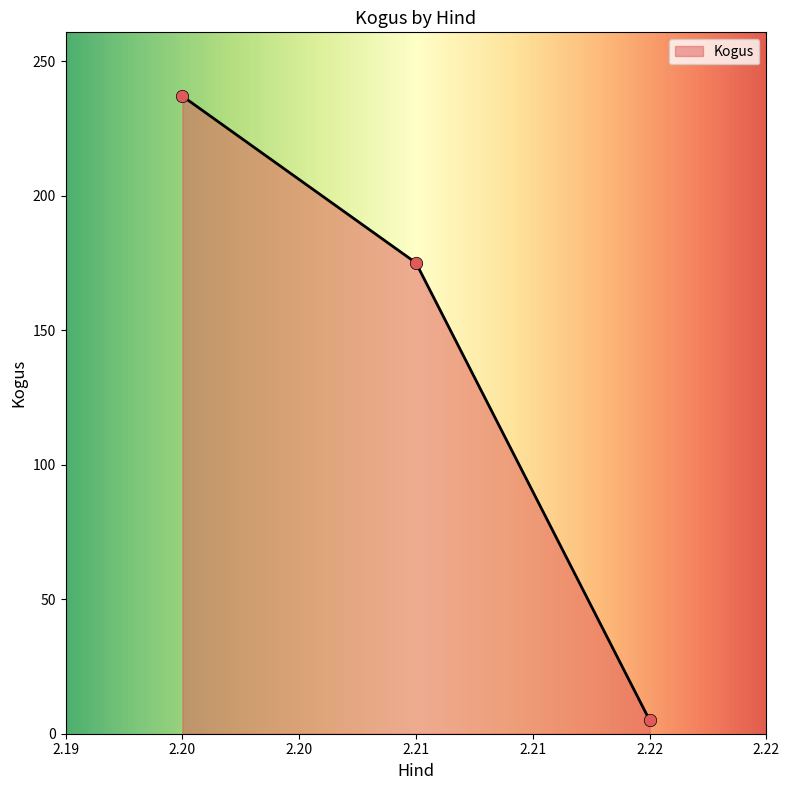

What is the change in value from 2.2 to 2.21?

-62